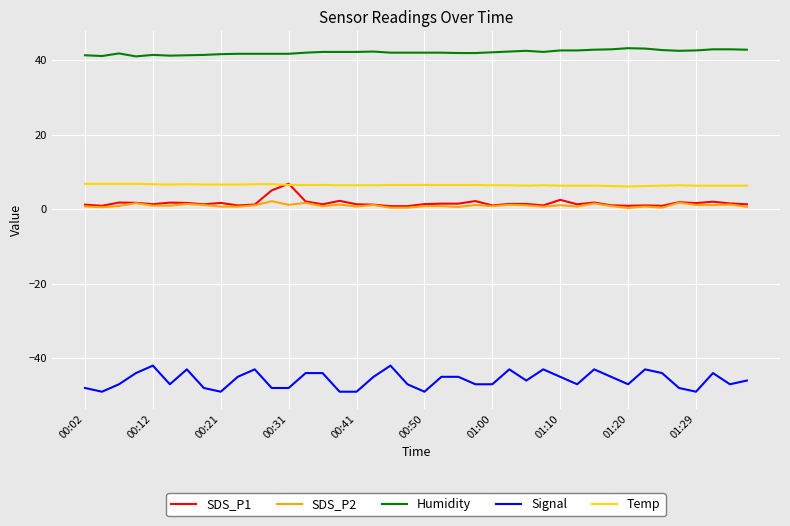

True or false: Humidity and Temp cross at least once.

False